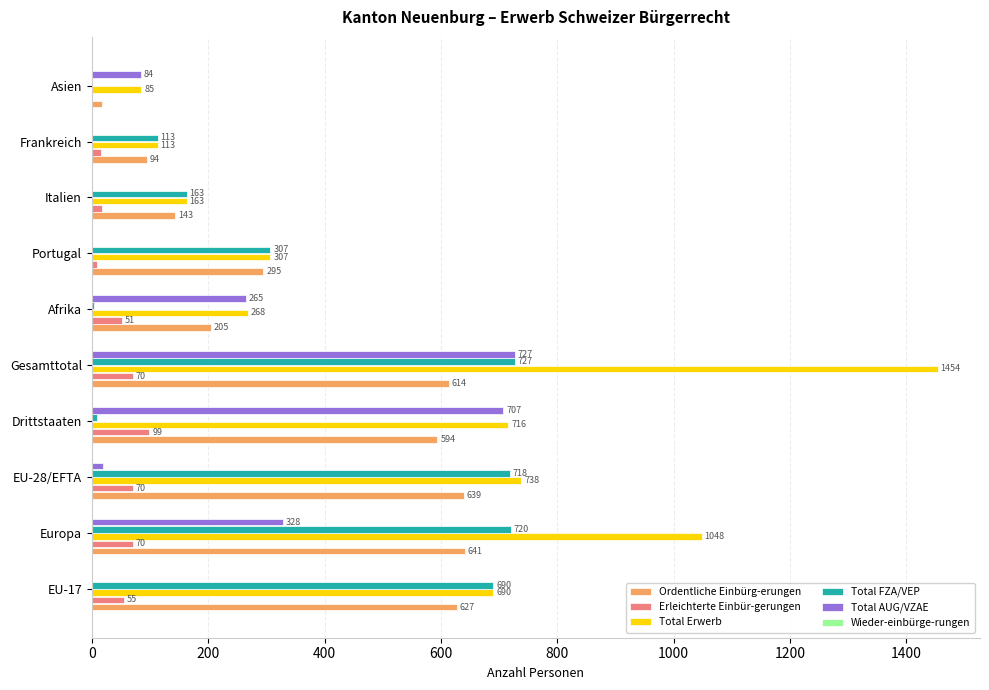

The value of Total Erwerb at Drittstaaten is 466. True or false?

False